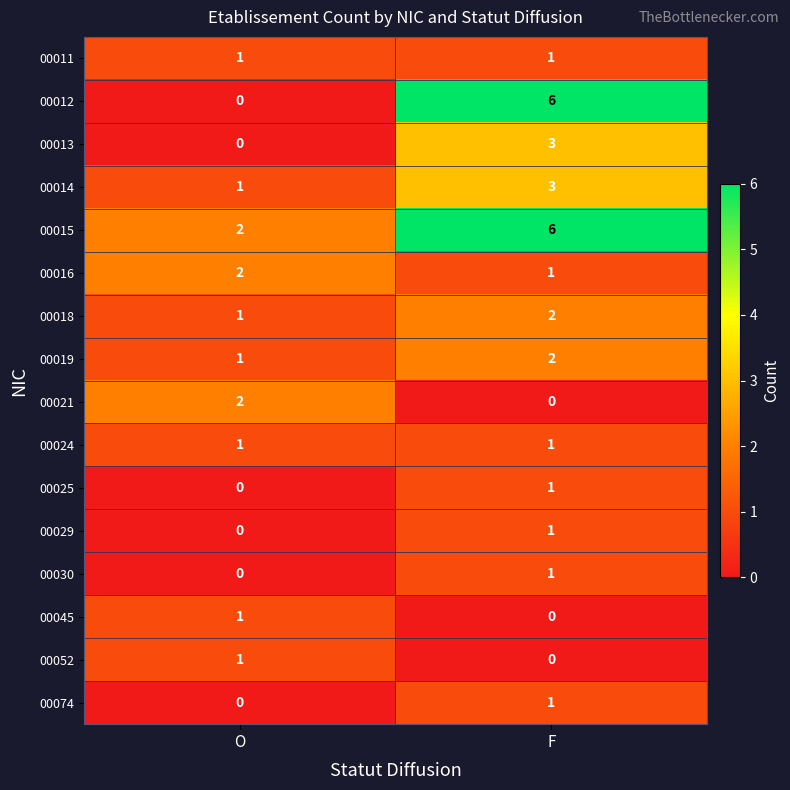

At which category is the sum across all series the highest?

F